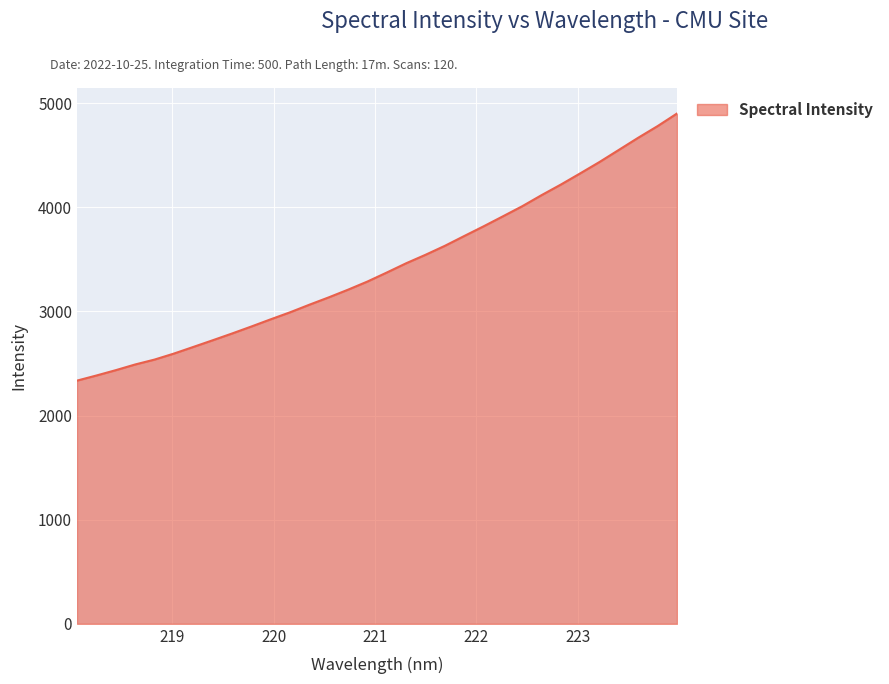

What is the greatest value displayed?

4900.5